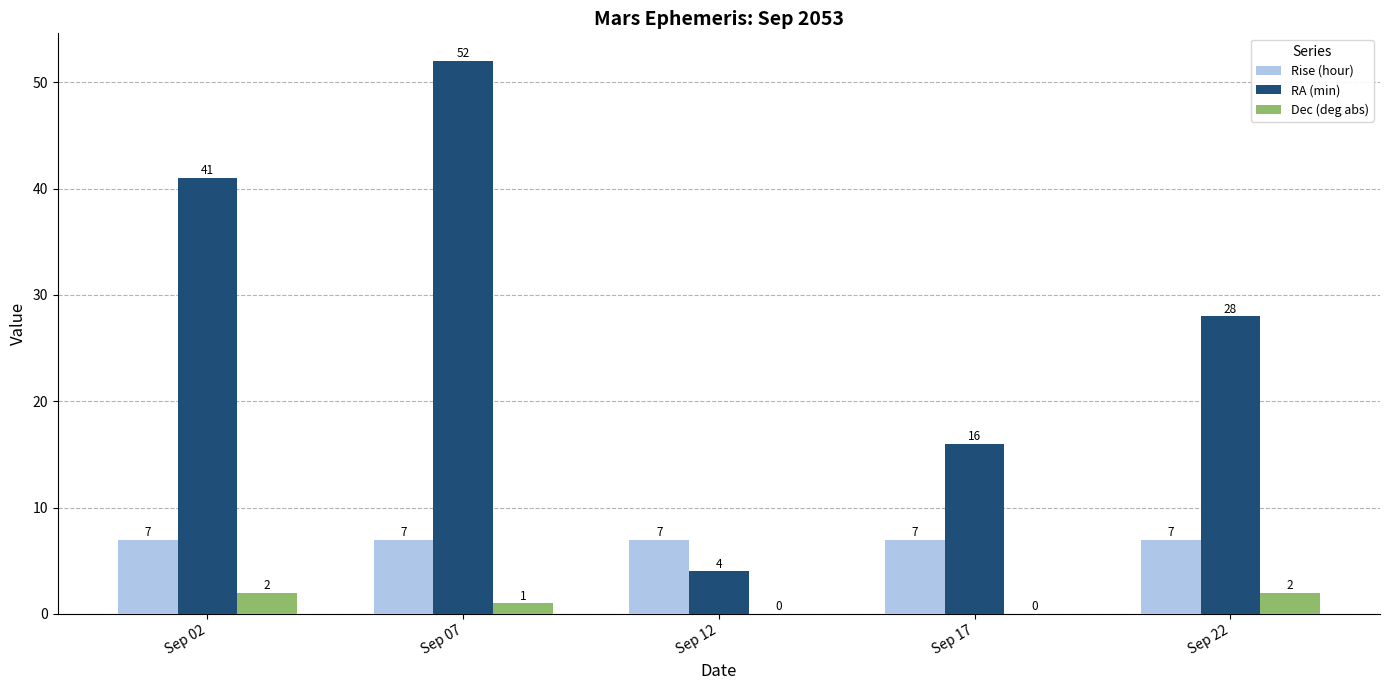

What is the average value of the Dec (deg abs) series?

1